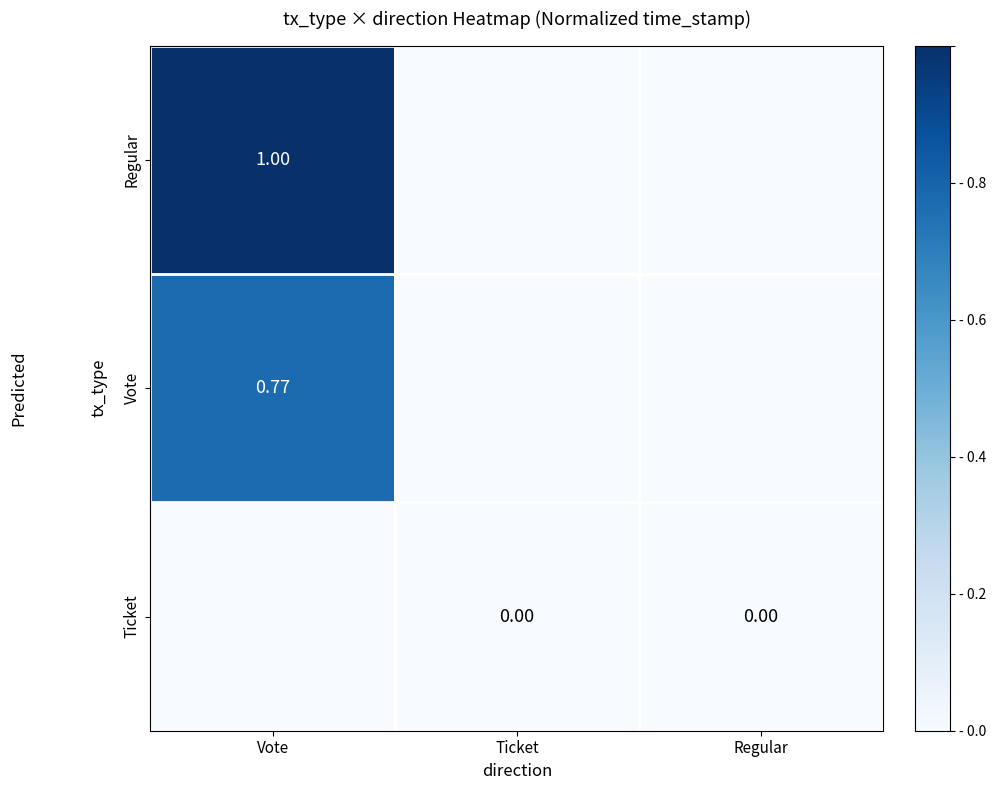

Where is Ticket nearest to the value 0?

Vote